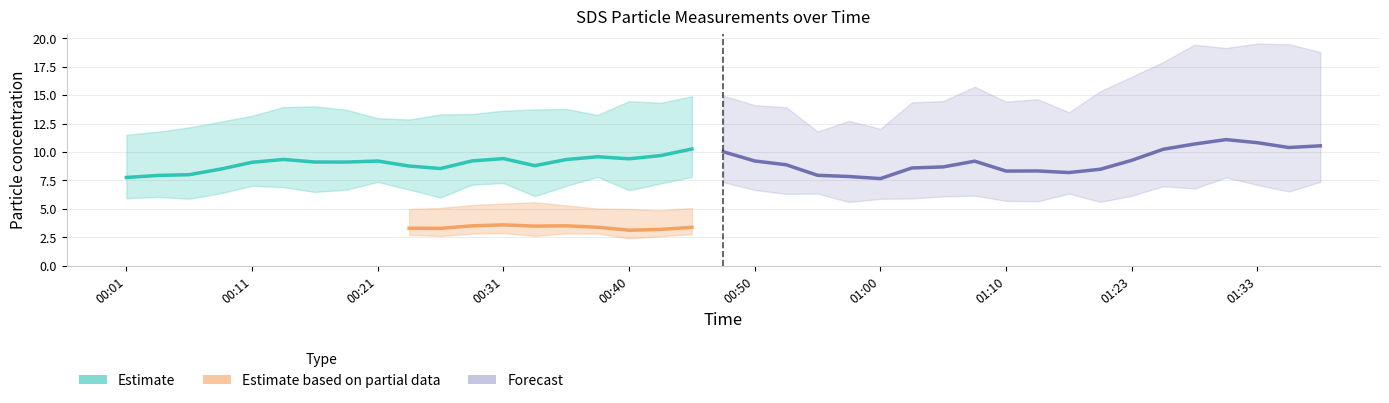

What is the label of the 30th point from the left?

01:13